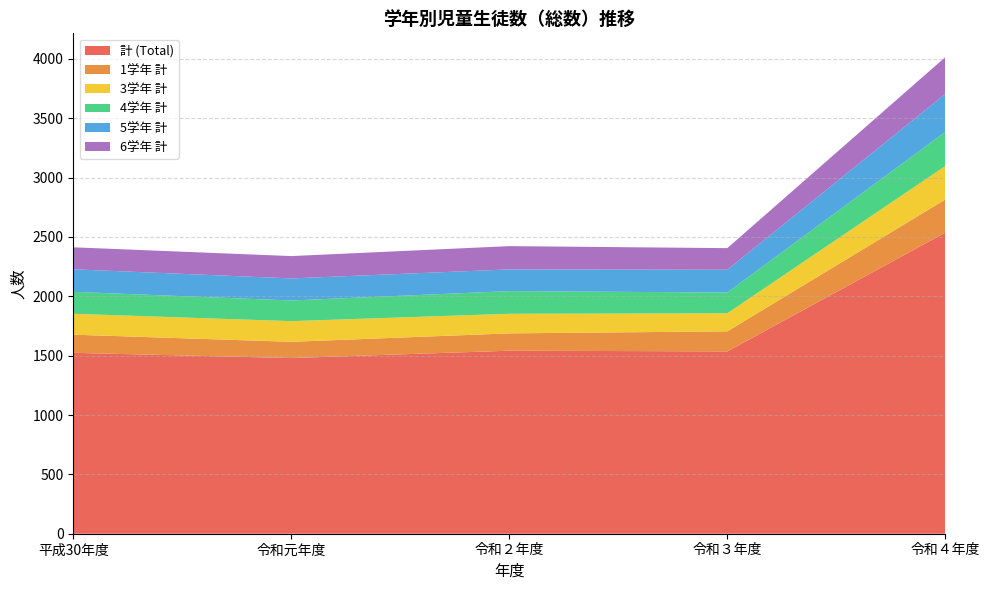

Reading left to right, list all the values displayed in this chart.

計 (Total): 平成30年度=1524	令和元年度=1480	令和２年度=1542	令和３年度=1536	令和４年度=2537
1学年 計: 平成30年度=153	令和元年度=137	令和２年度=146	令和３年度=169	令和４年度=279
3学年 計: 平成30年度=176	令和元年度=174	令和２年度=165	令和３年度=152	令和４年度=282
4学年 計: 平成30年度=185	令和元年度=174	令和２年度=191	令和３年度=175	令和４年度=288
5学年 計: 平成30年度=190	令和元年度=186	令和２年度=183	令和３年度=192	令和４年度=319
6学年 計: 平成30年度=185	令和元年度=188	令和２年度=196	令和３年度=182	令和４年度=310